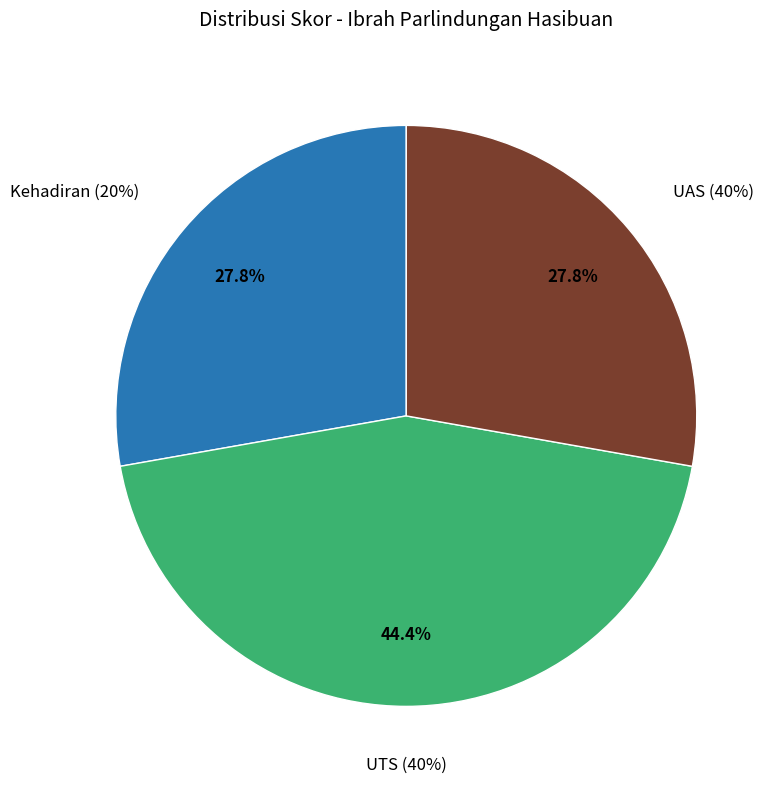

Count the number of slices in the pie.

3